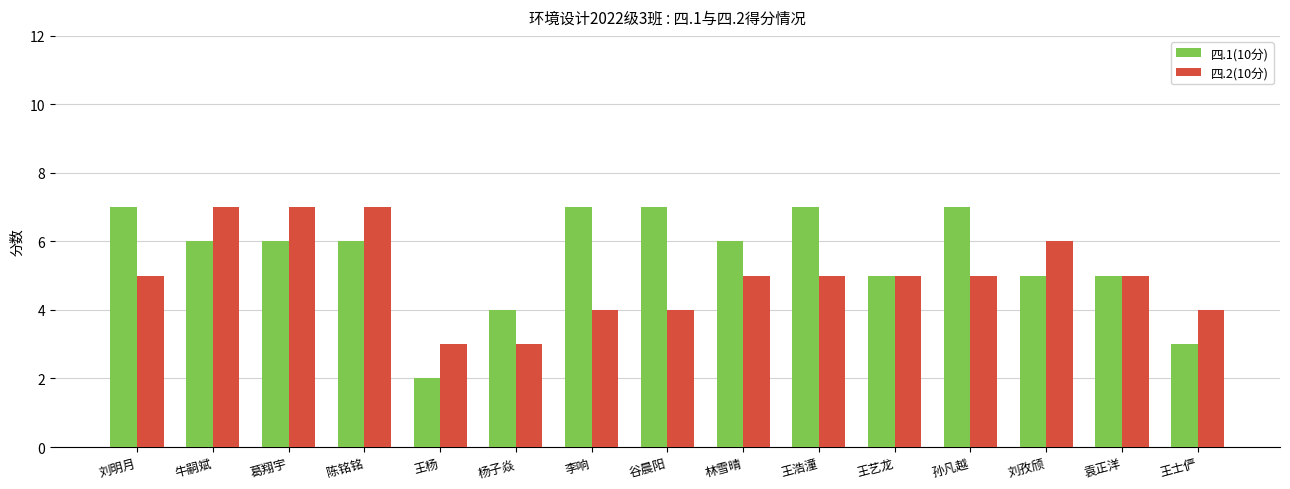

How many categories are shown in the chart?

15